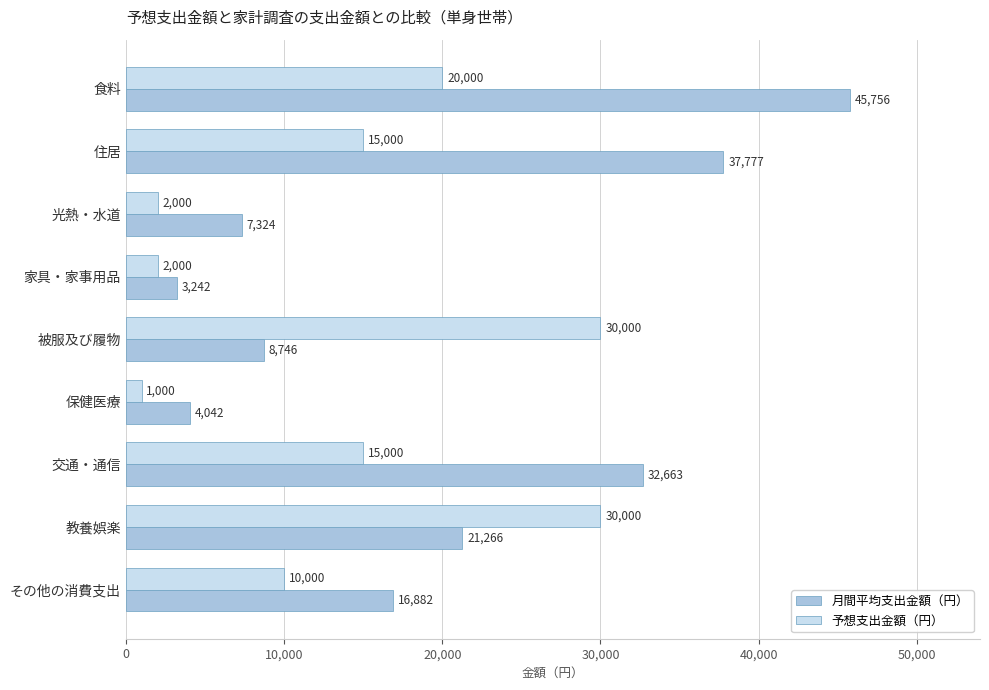

What are all the series names shown in the legend?

月間平均支出金額（円）, 予想支出金額（円）